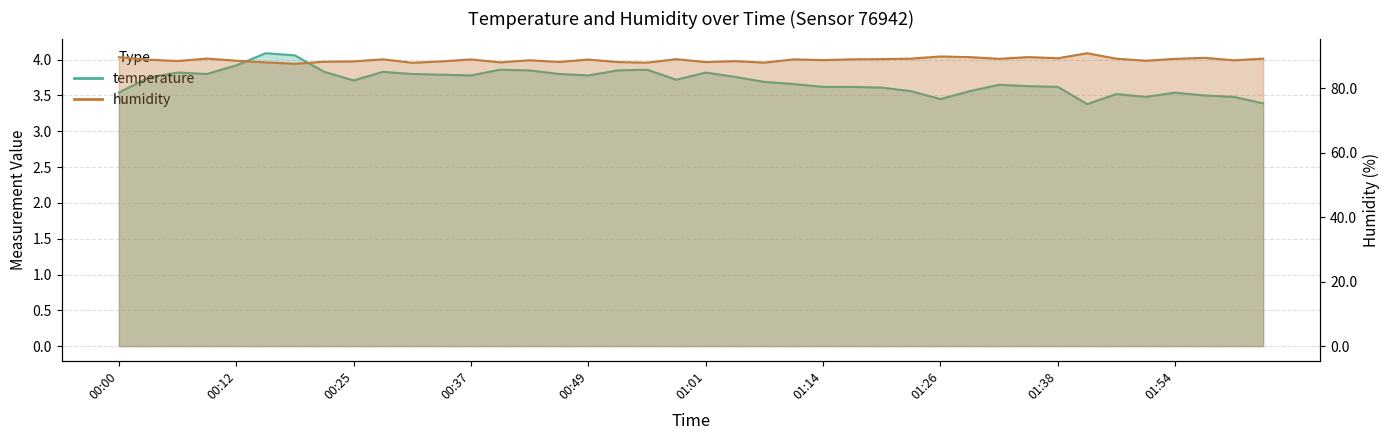

Between 00:34 and 00:43, which is larger?

00:43